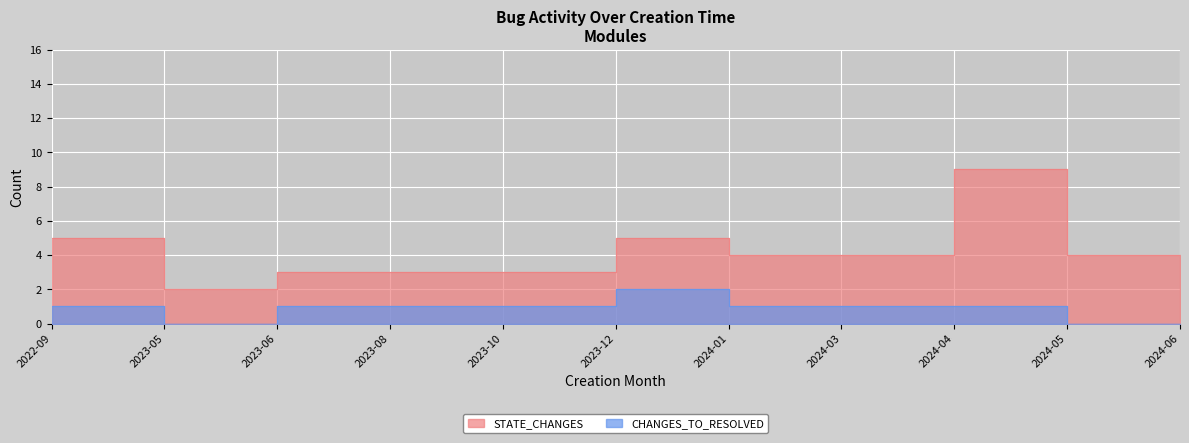

Where does the STATE_CHANGES series first go above 4?

2022-09